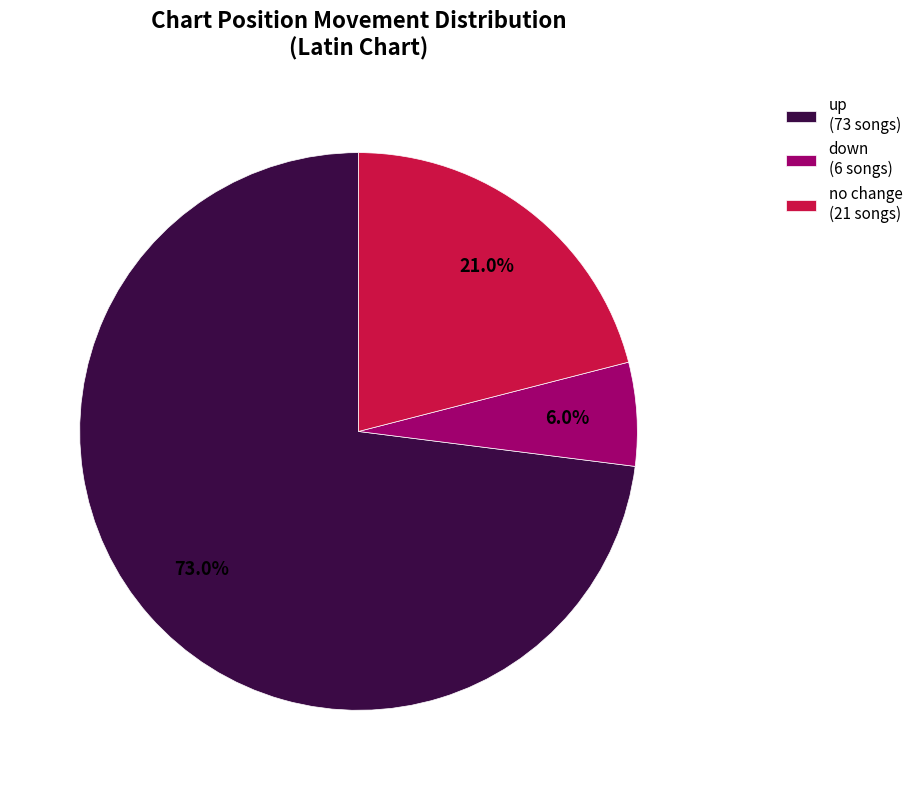

Between down (6 songs) and no change (21 songs), which is larger?

no change (21 songs)